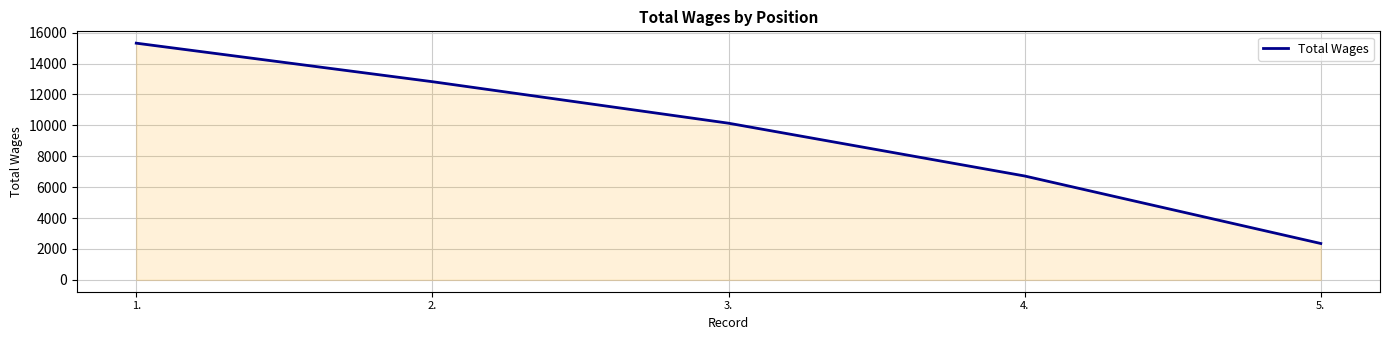

What is the greatest value displayed?

15318